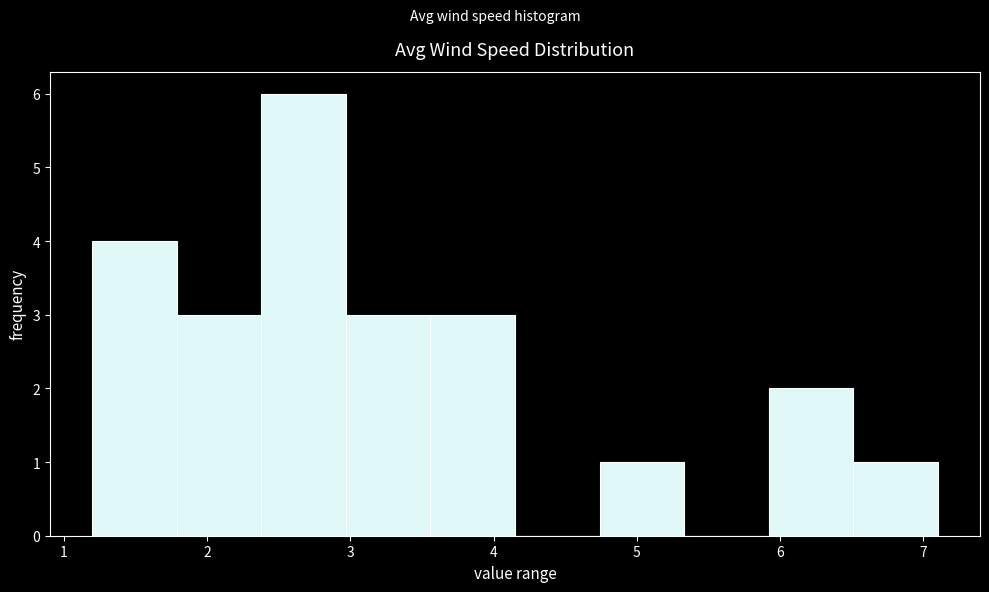

Reading left to right, transcribe this chart: for each bar, give the range it covers on the x-axis and its height. Neither the bar edges nor the heights are printed on the chart, so give them approximately, as read against the axes.

1.20 to 1.79: 4
1.79 to 2.38: 3
2.38 to 2.97: 6
2.97 to 3.56: 3
3.56 to 4.15: 3
4.15 to 4.74: 0
4.74 to 5.33: 1
5.33 to 5.92: 0
5.92 to 6.51: 2
6.51 to 7.10: 1